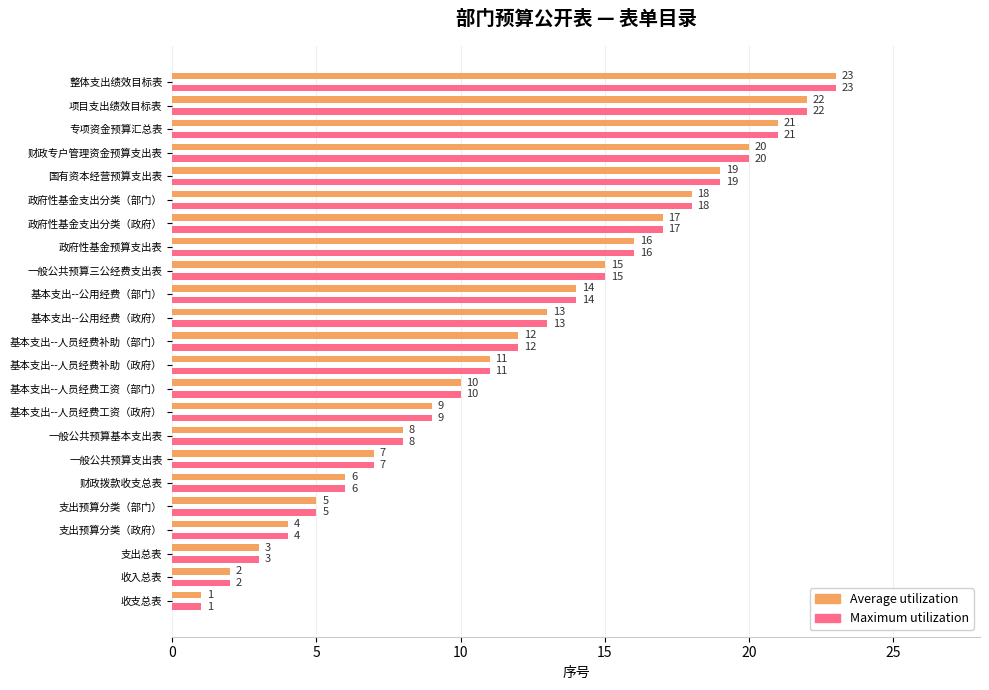

Is it true that Average utilization equals 9 at 一般公共预算支出表?

False